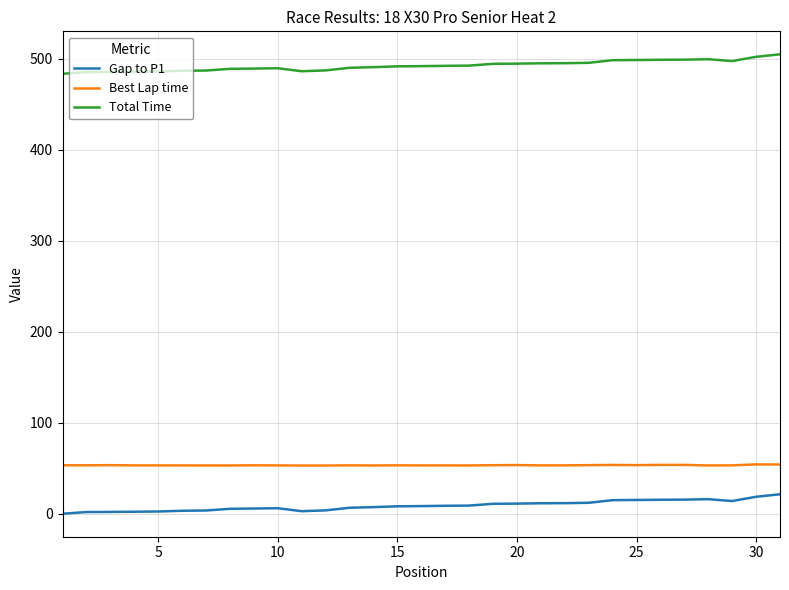

What is the lowest value of the Best Lap time series?

53.0